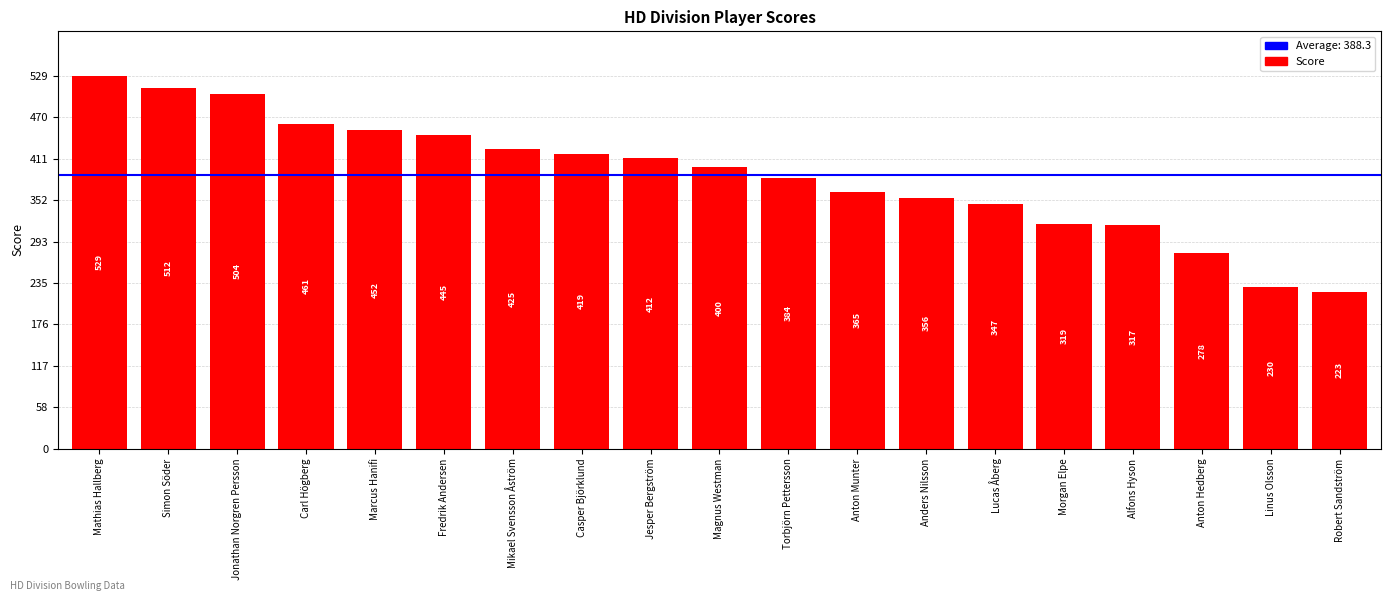

What is the change in value from Mathias Hallberg to Alfons Hyson?

-212